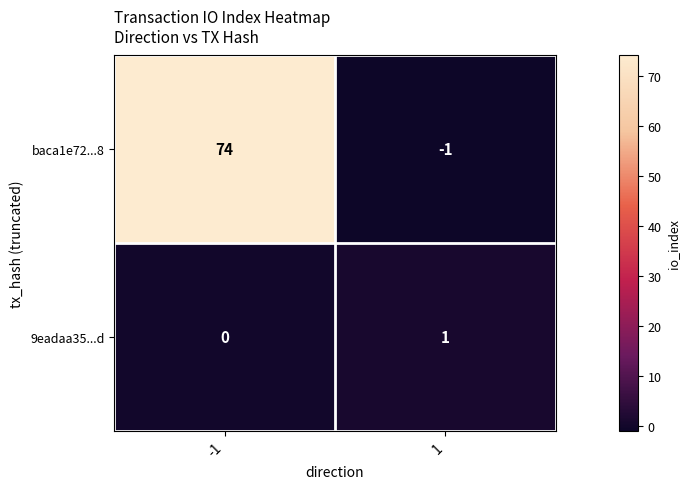

Which series has the largest range (max minus min)?

baca1e72...8